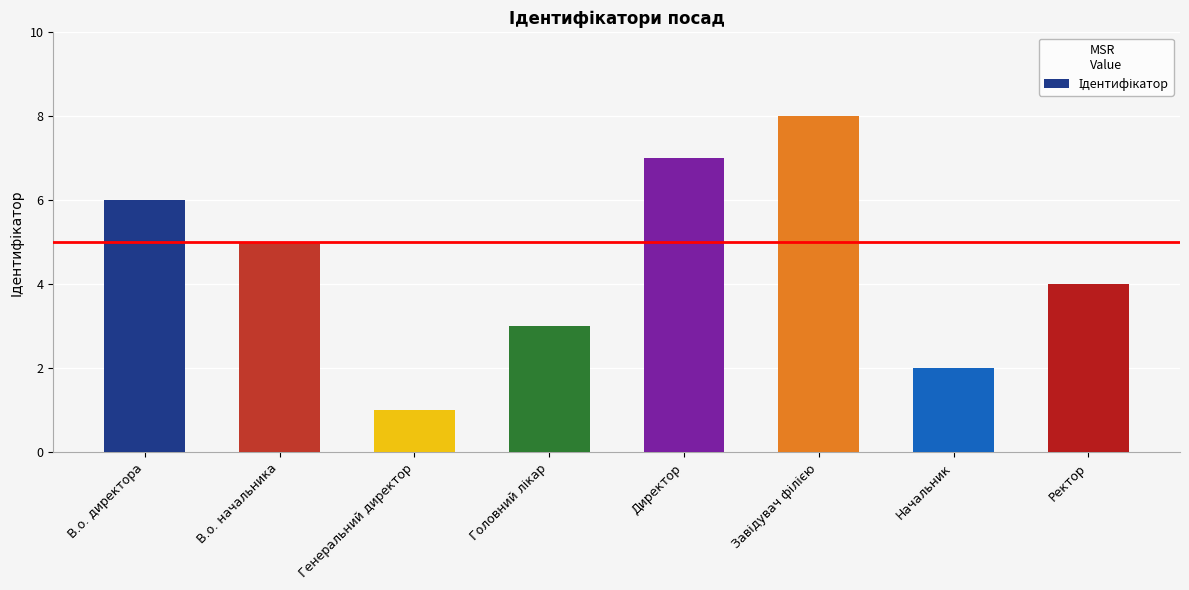

What is the label of the 3rd bar from the left?

Генеральний директор